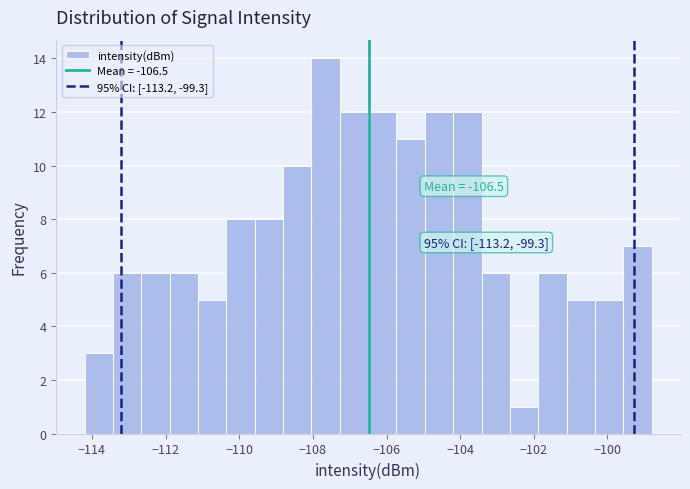

Read against the x-axis, roughly where is the centre of the tallest bar?

-107.6